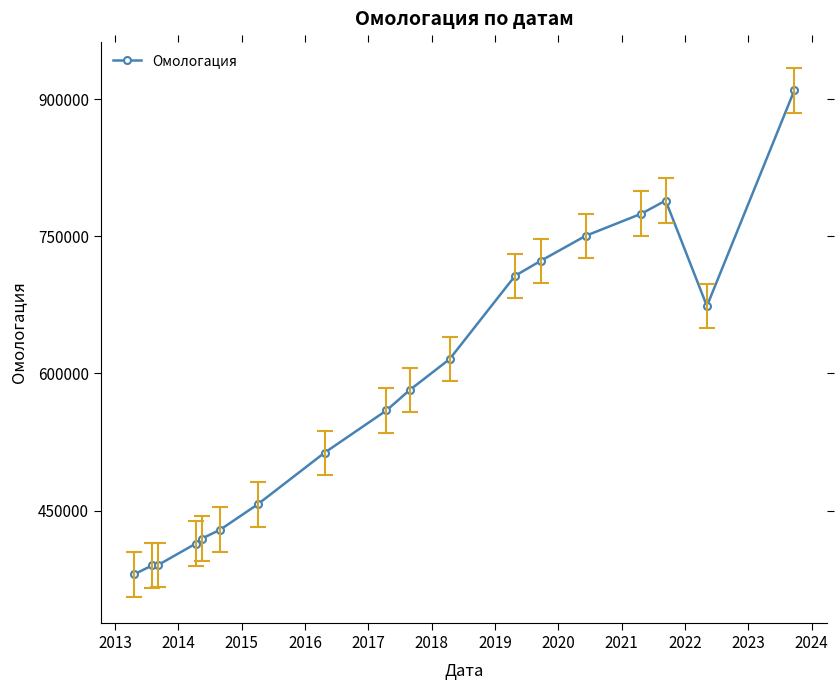

What is the greatest value displayed?

909593